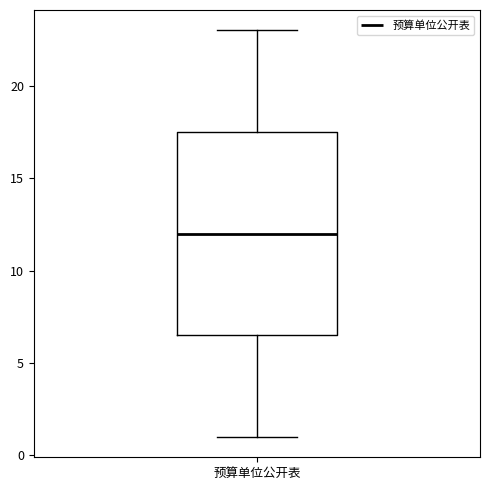

Read this box plot against the y-axis: the position of the median line, the range covered by the box, and the ends of both whiskers. The values are not printed on the chart, so give them approximately, as read against the axis.

median 12.0, box 6.5 to 17.5, whiskers 1.0 to 23.0